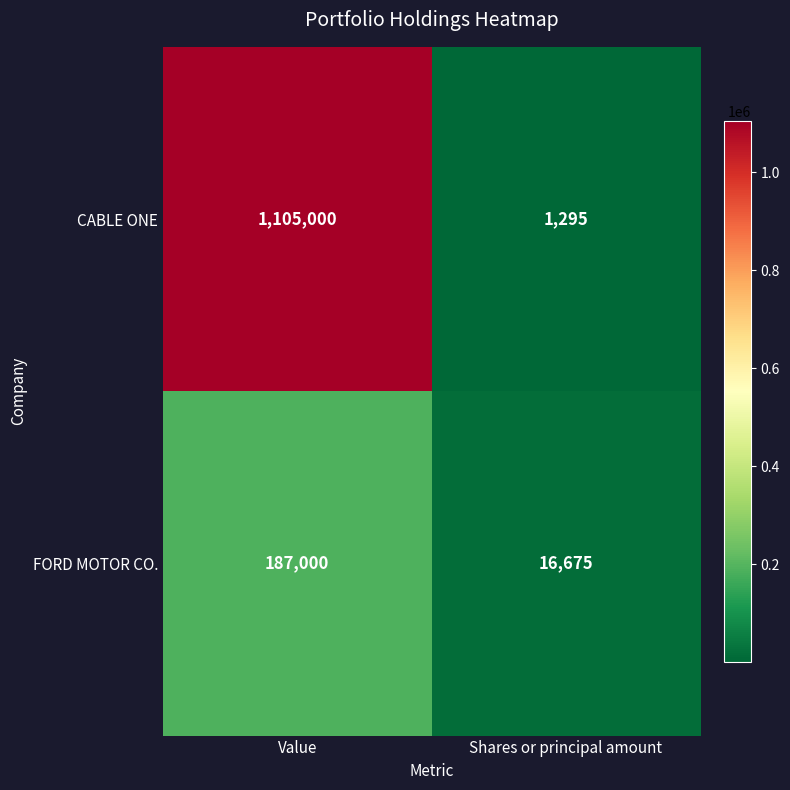

Reading left to right, what are all the values shown in this chart?

CABLE ONE: Value=1105000	Shares or principal amount=1295
FORD MOTOR CO.: Value=187000	Shares or principal amount=16675